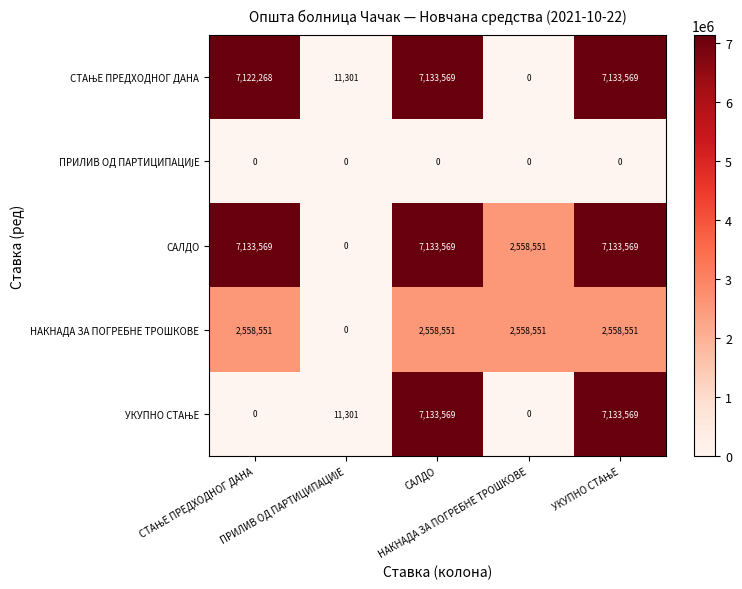

At how many categories does at least one series exceed 5744773?

3